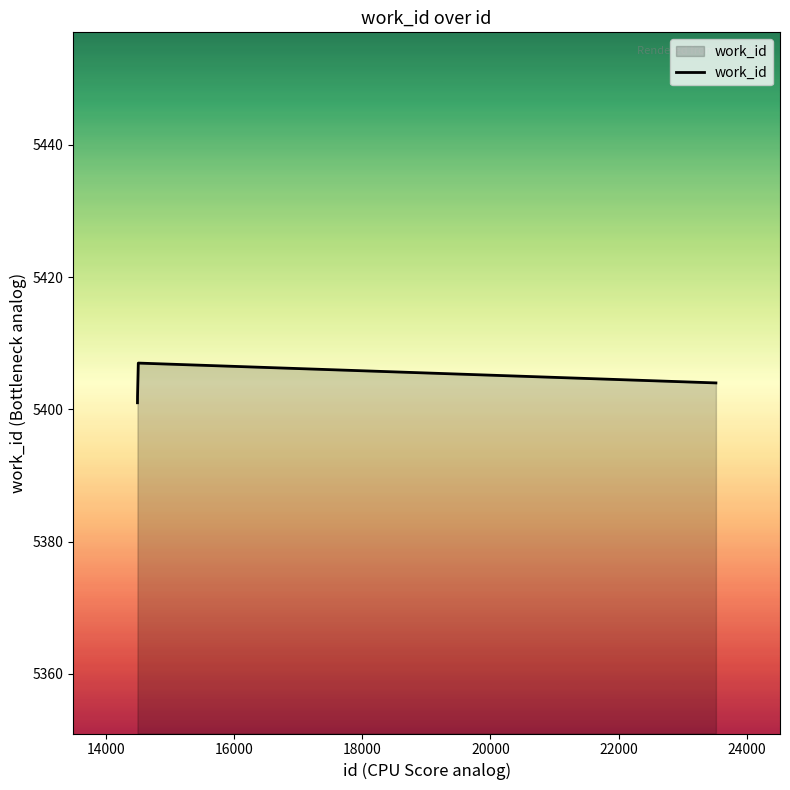

How many lines are shown in the chart?

1